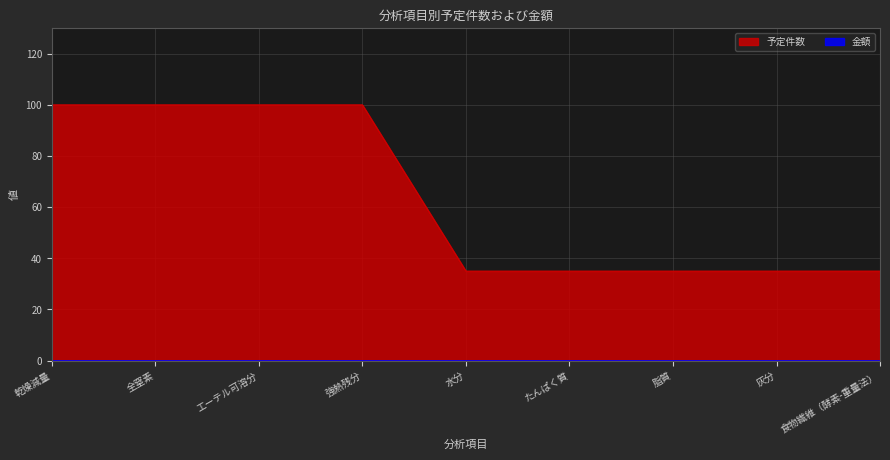

Where is the data nearest to the value 67?

水分